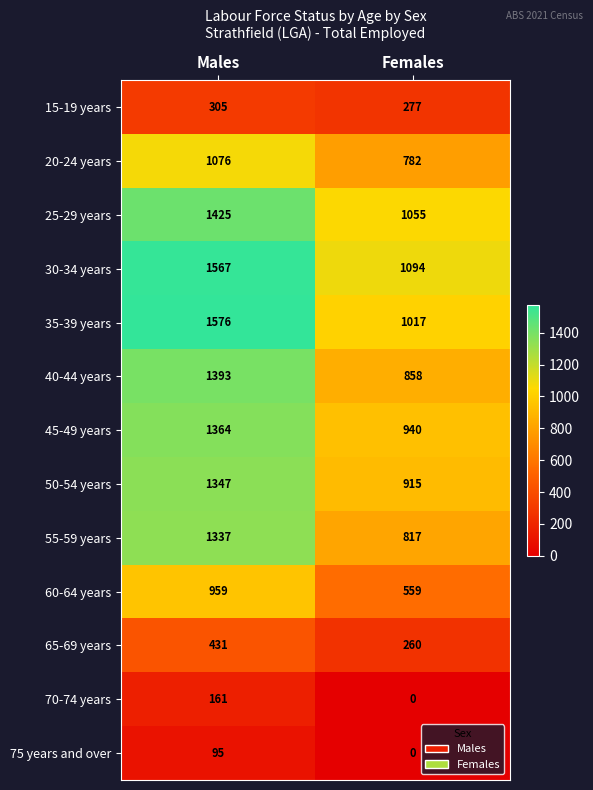

Which label corresponds to the largest value in the chart?

Males